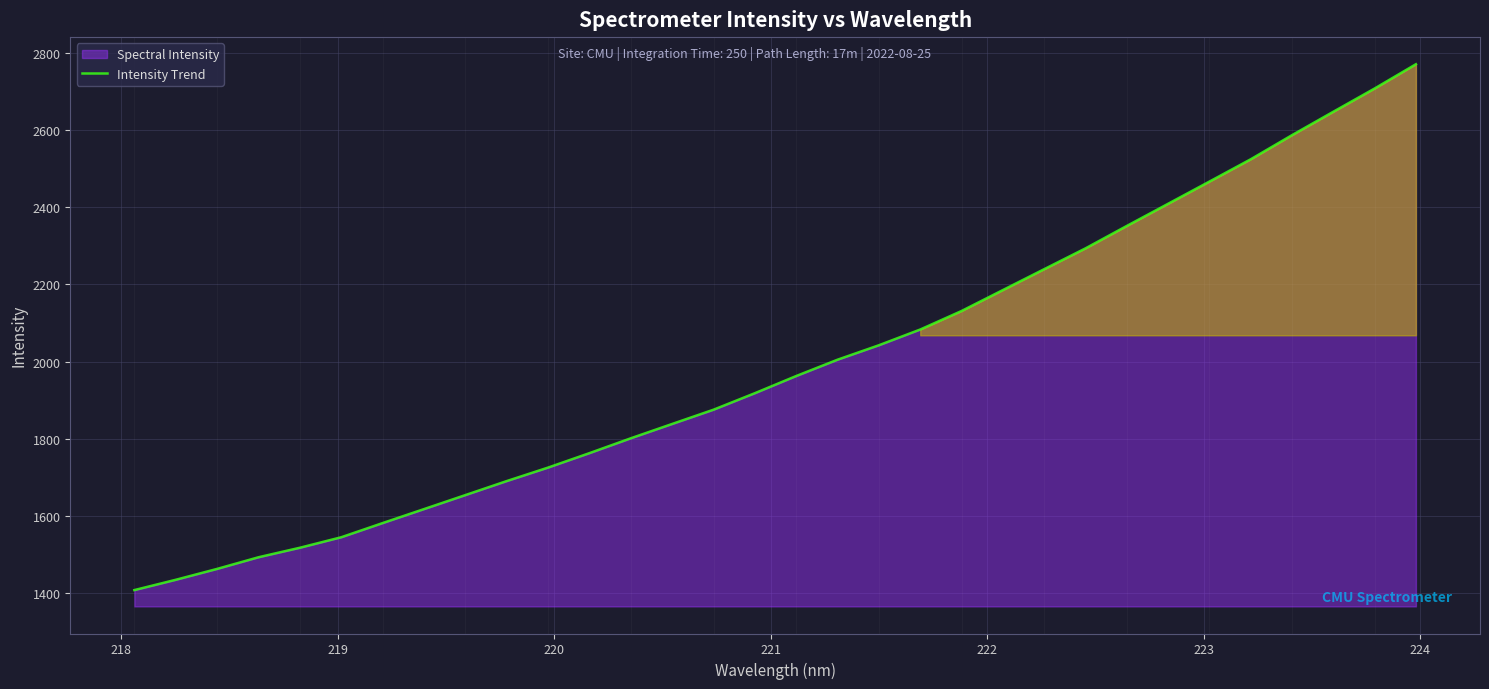

How many lines are shown in the chart?

1